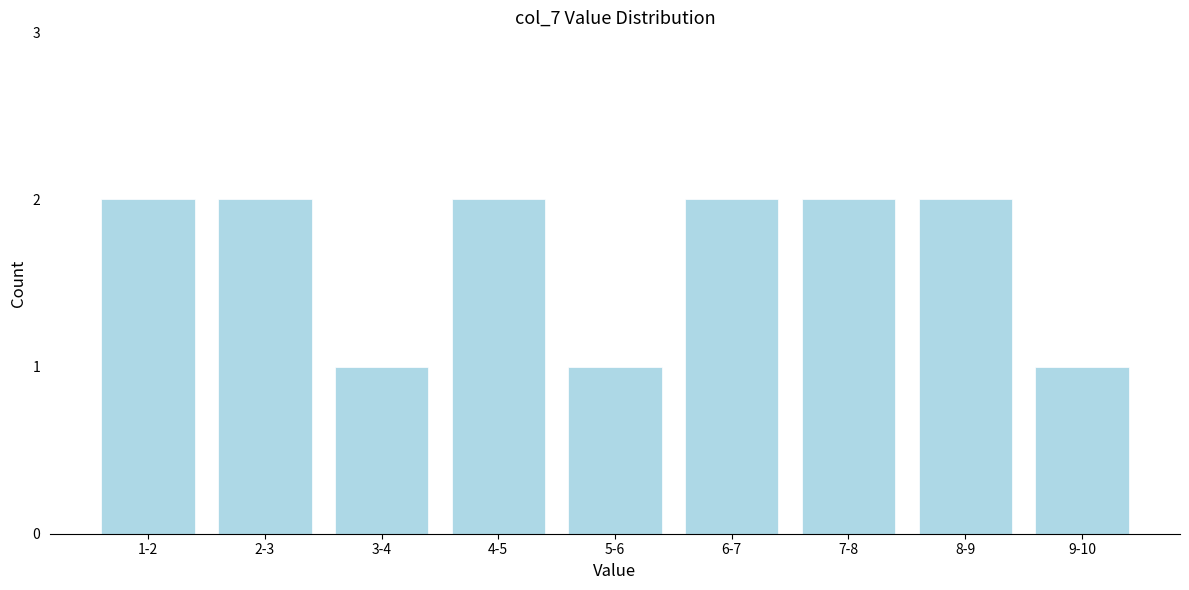

Reading left to right, what are all the values shown in this chart?

1-2=2	2-3=2	3-4=1	4-5=2	5-6=1	6-7=2	7-8=2	8-9=2	9-10=1